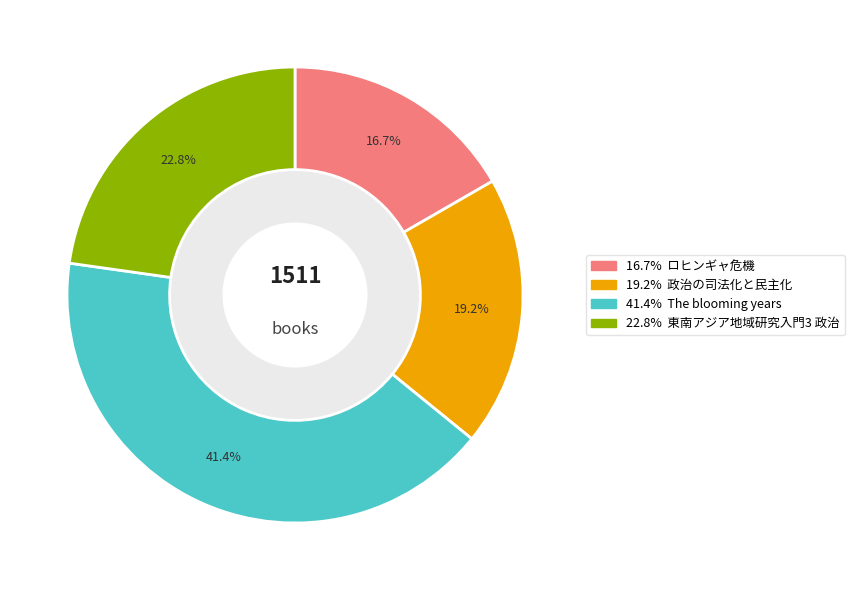

How many segments does this pie chart have?

4